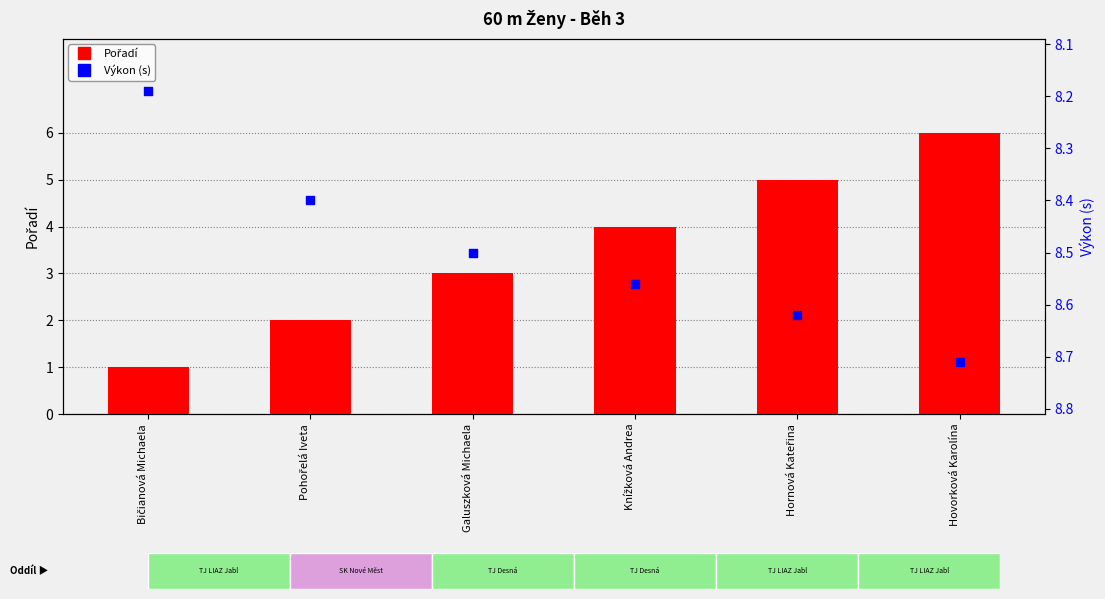

Is the value of Výkon (s) at Hovorková Karolína greater than the value of Pořadí at Galuszková Michaela?

Yes